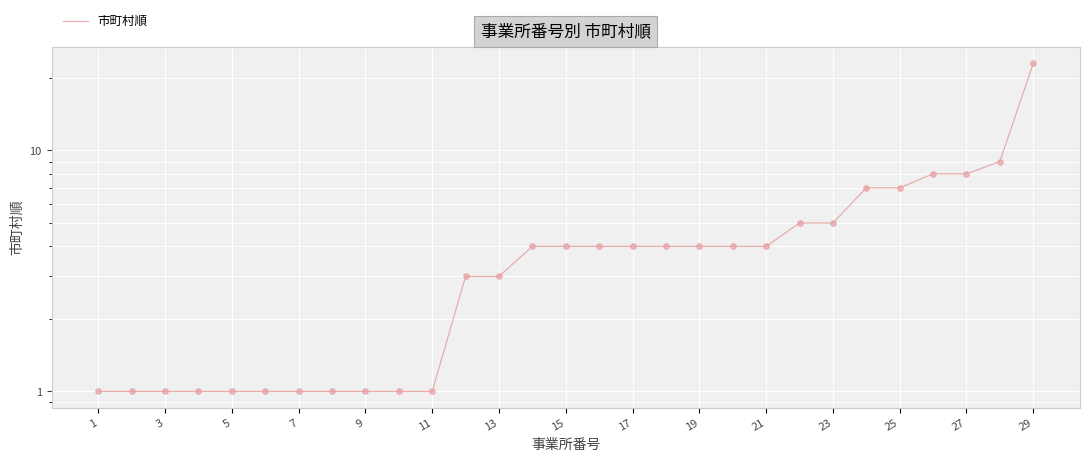

Between 5 and 29, which is larger?

29